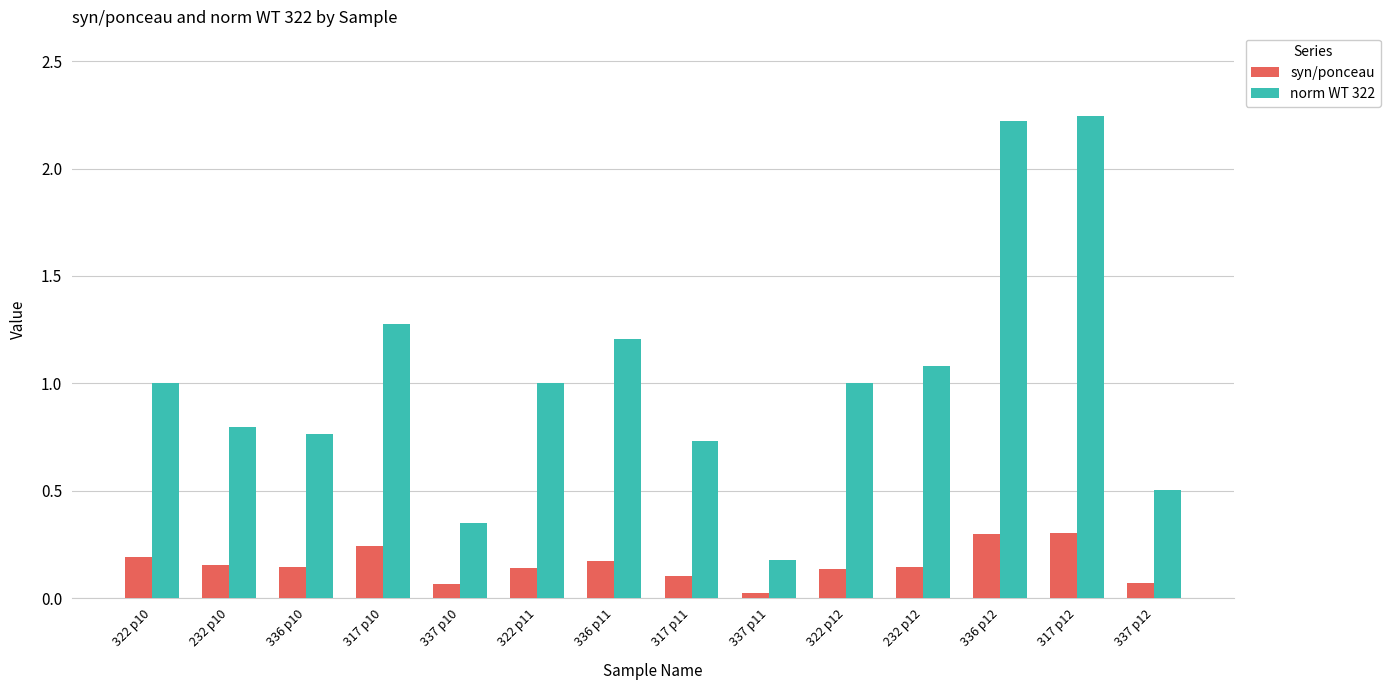

What is the difference between the highest and lowest values at 232 p12?

0.9